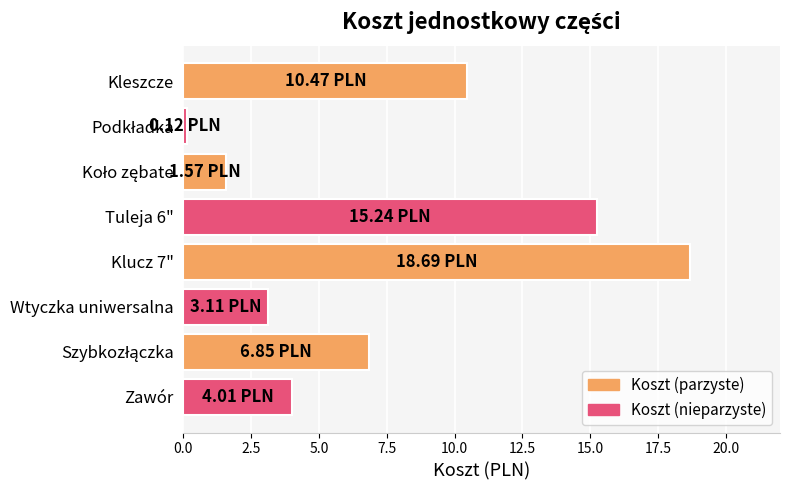

What is the difference between the maximum and second lowest values?

17.1